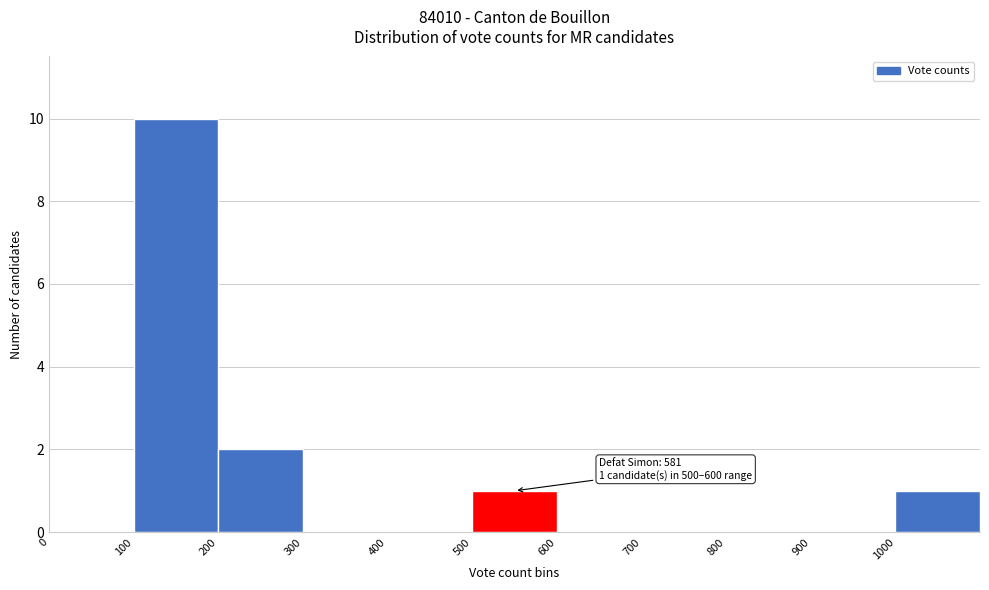

Which range on the x-axis has the tallest bar?

100 to 200